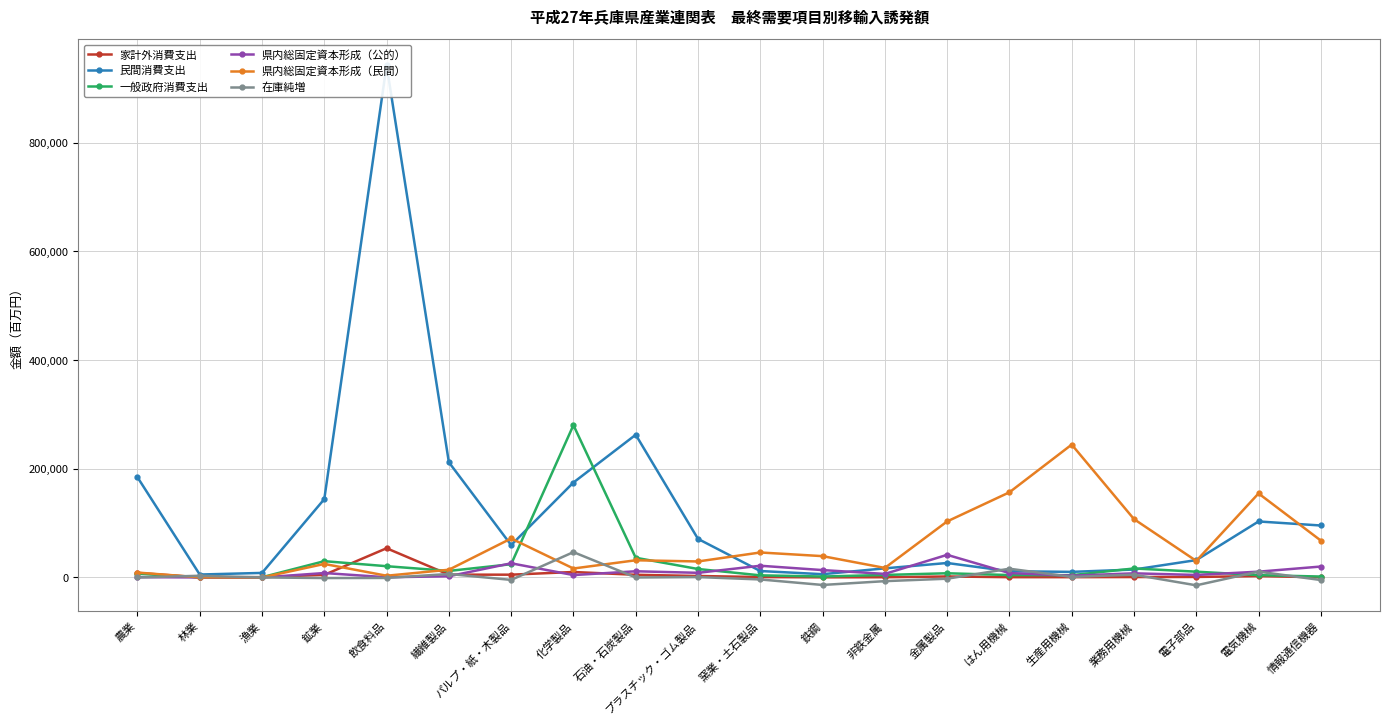

Rank the series by their maximum value, from lowest to highest.

県内総固定資本形成（公的）, 在庫純増, 家計外消費支出, 県内総固定資本形成（民間）, 一般政府消費支出, 民間消費支出